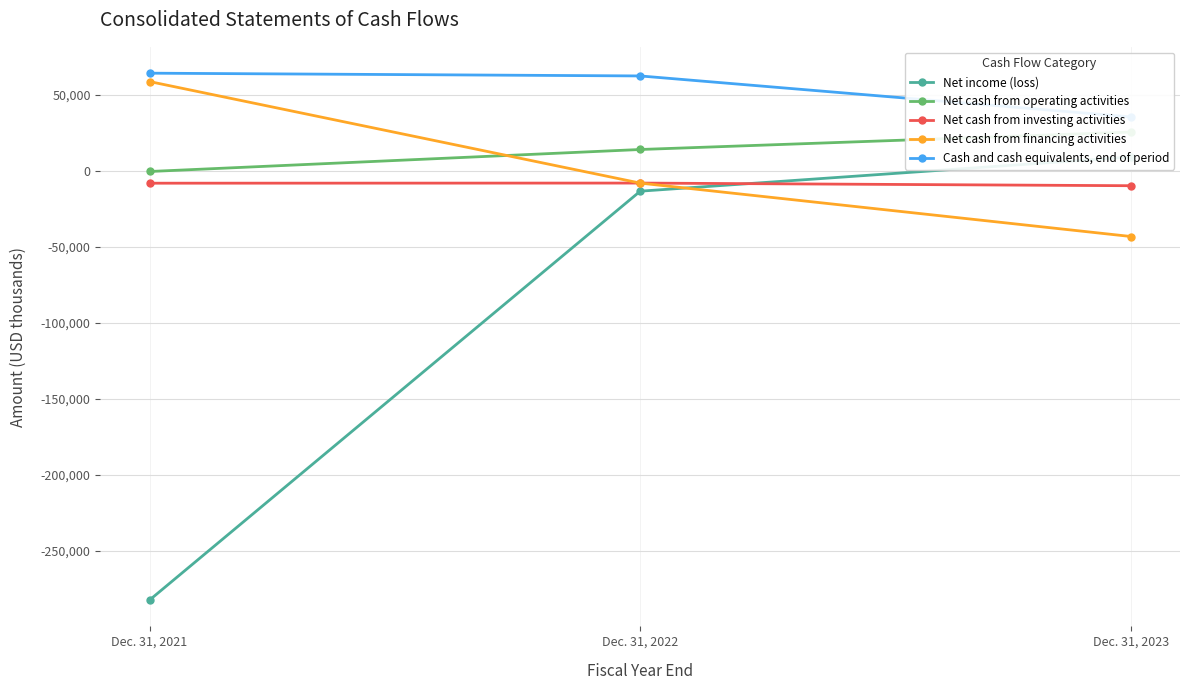

How many data points in Cash and cash equivalents, end of period are above 62545?

1